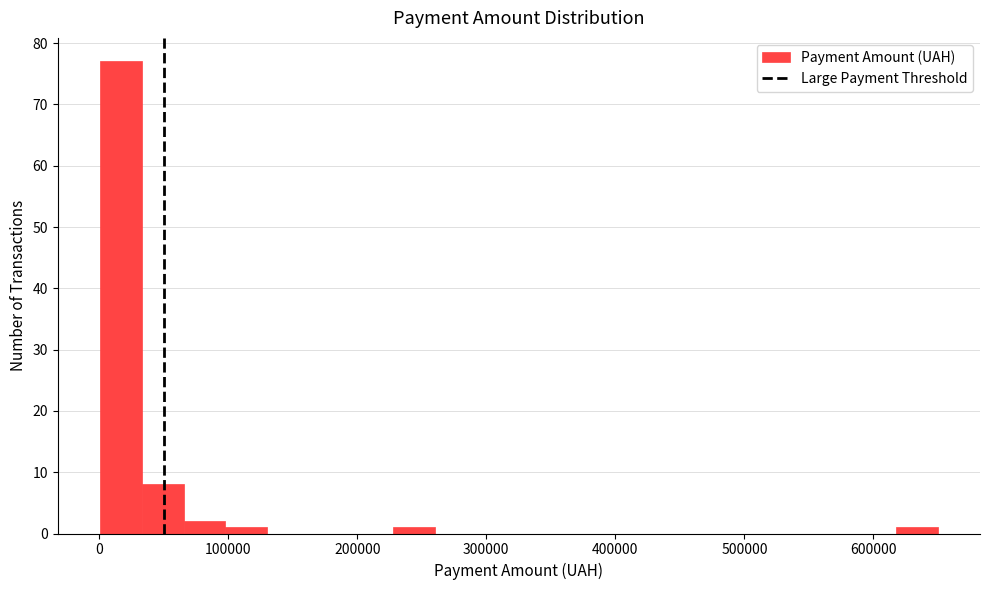

Around what value on the x-axis is the tallest bar? Give the approximate position of its centre, as read against the axis.

20000